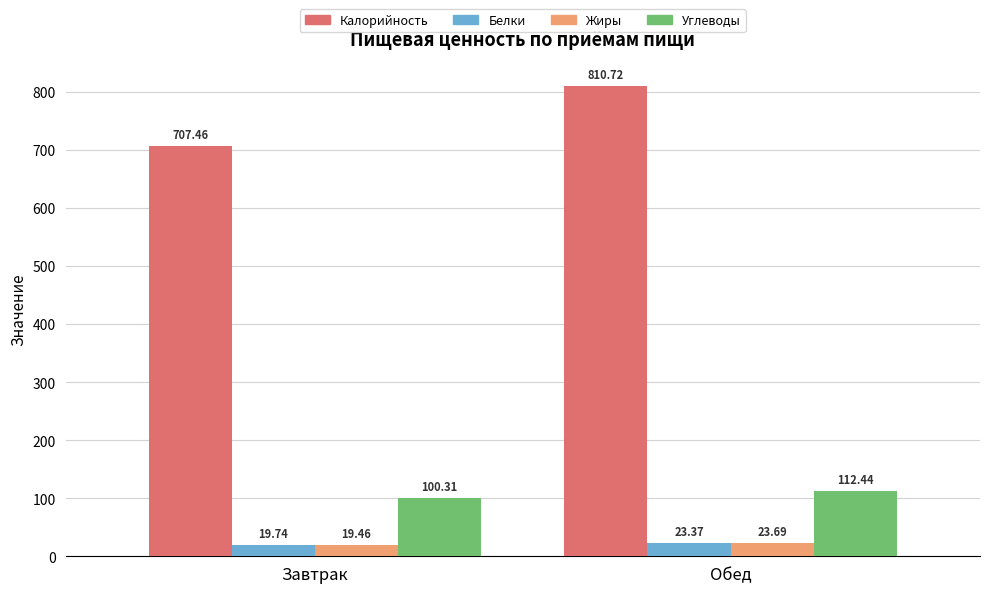

What is the sum of all Белки values?

43.1